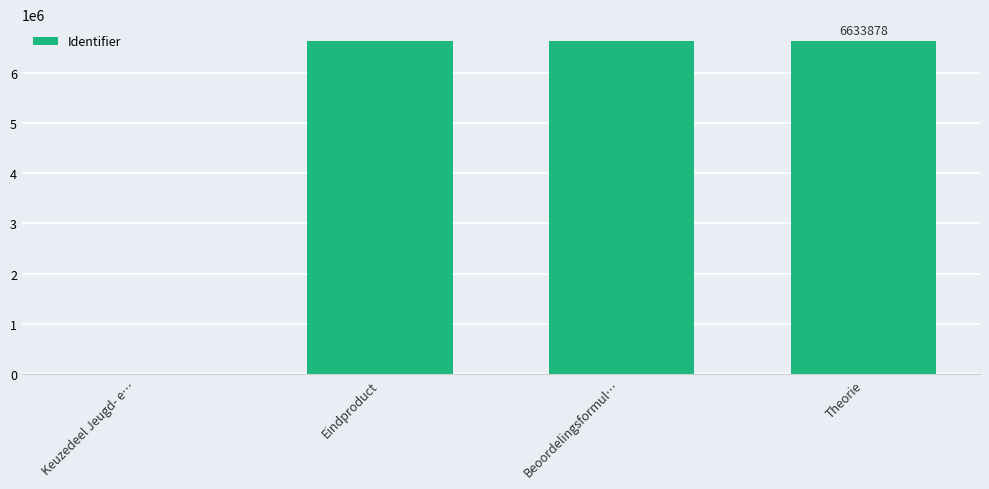

How many categories are shown in the chart?

4